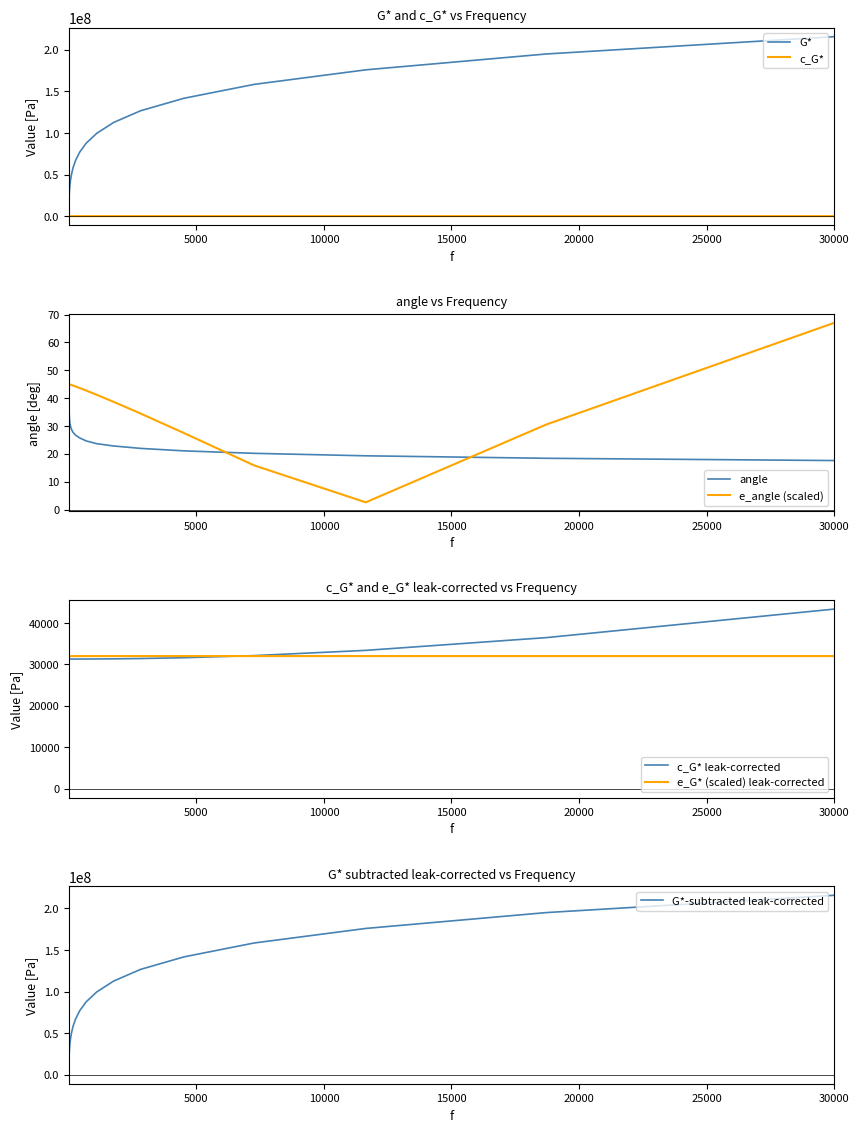

What is the label of the 12th point from the left?

164.4